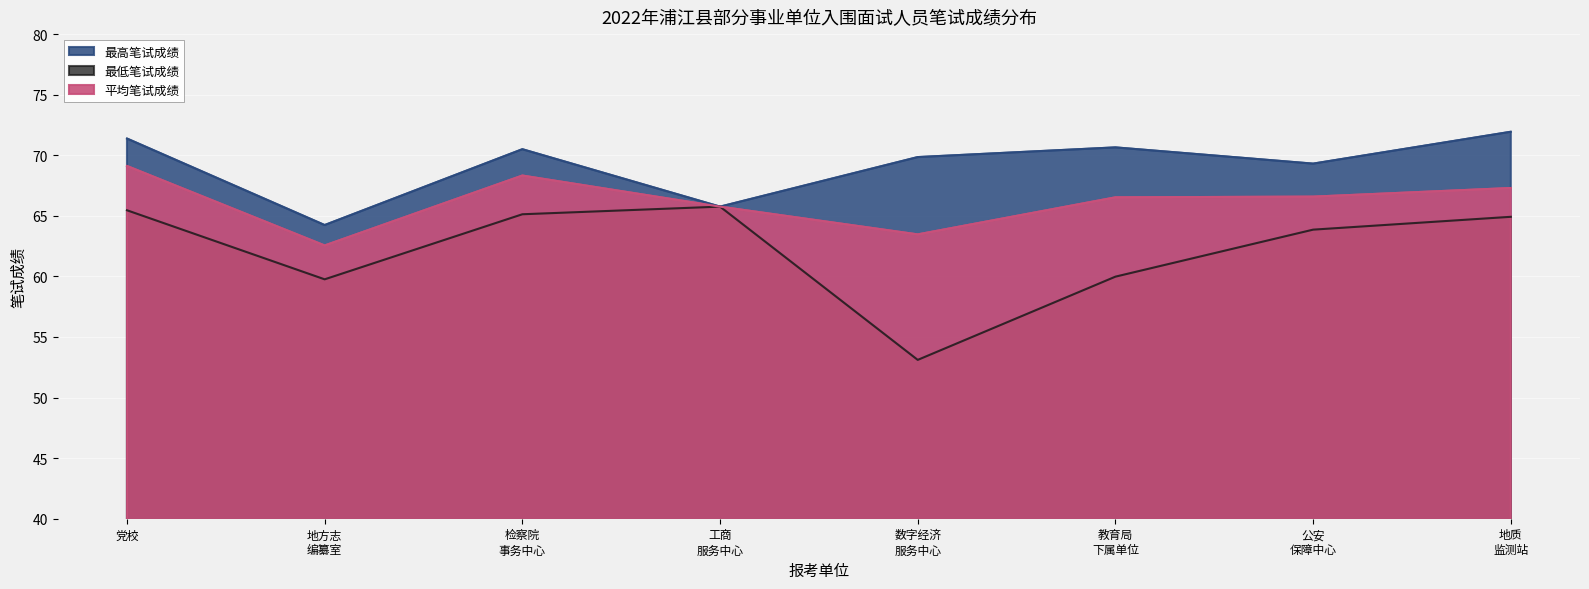

Which label corresponds to the smallest value in the chart?

数字经济 服务中心